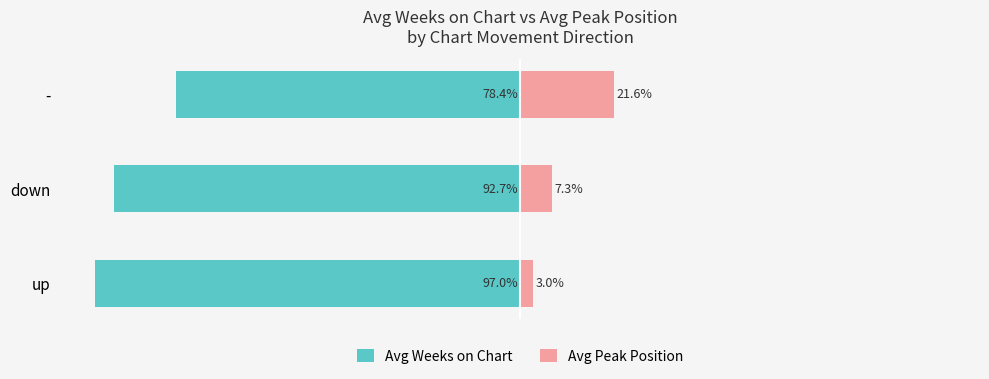

Between up and -, which is larger?

-